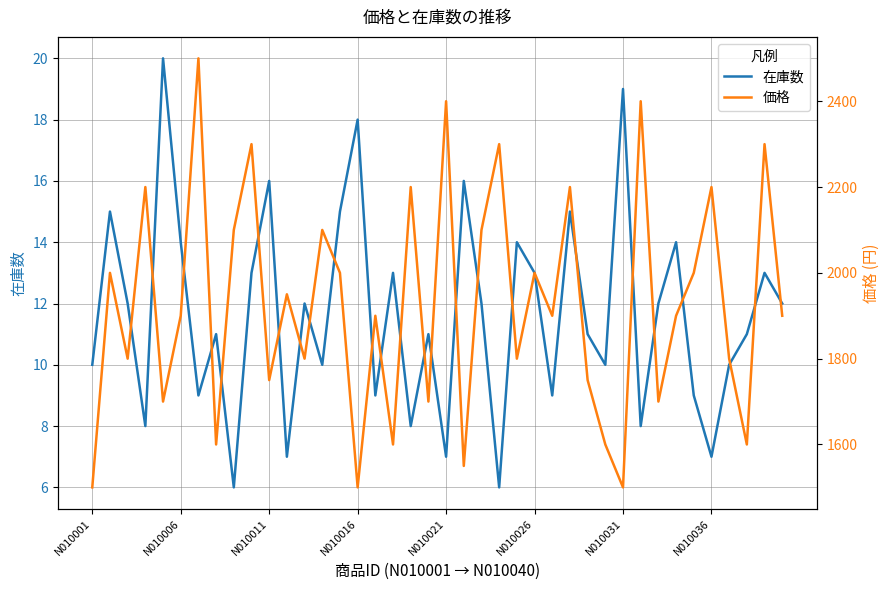

What is the value of the 在庫数 point at the 31st from the left?

19